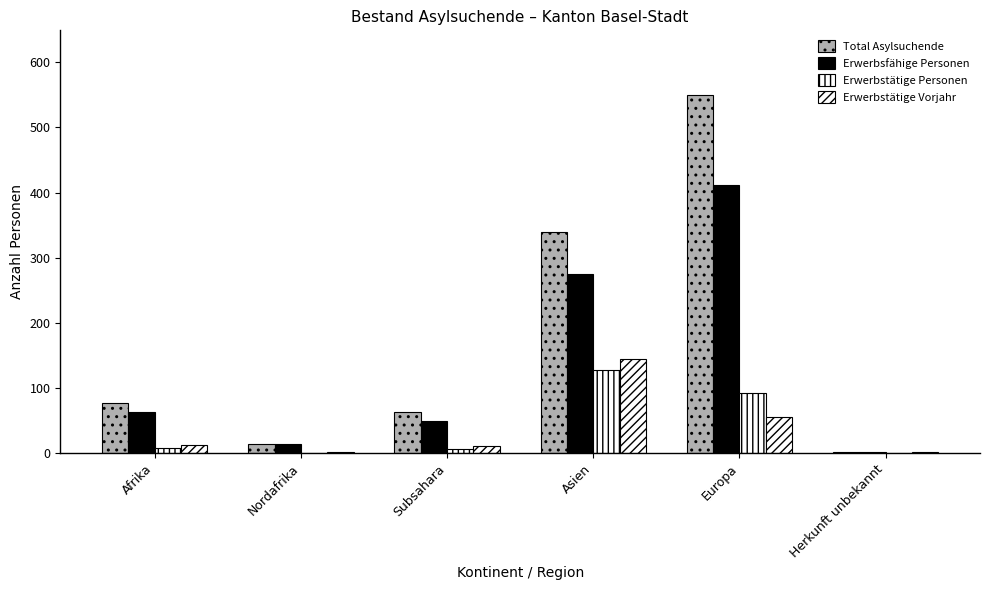

How many series are shown in this chart?

4